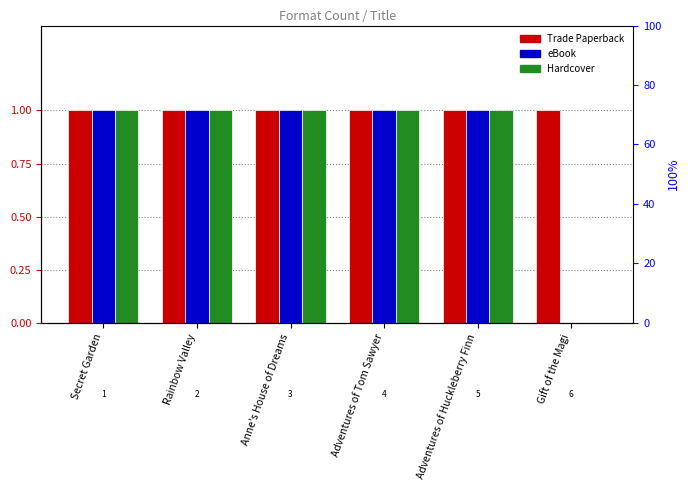

Reading right to left, what are all the values shown in this chart?

Trade Paperback: 1	1	1	1	1	1
eBook: 0	1	1	1	1	1
Hardcover: 0	1	1	1	1	1